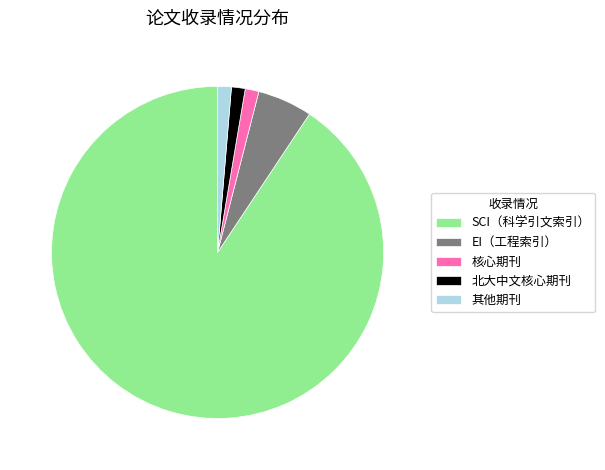

How many slices are in this pie chart?

5